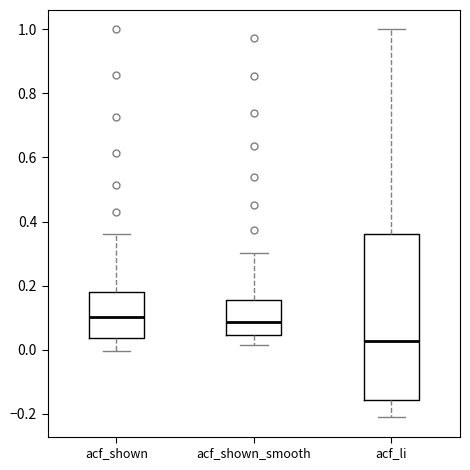

Which box's median line is the lowest?

acf_li